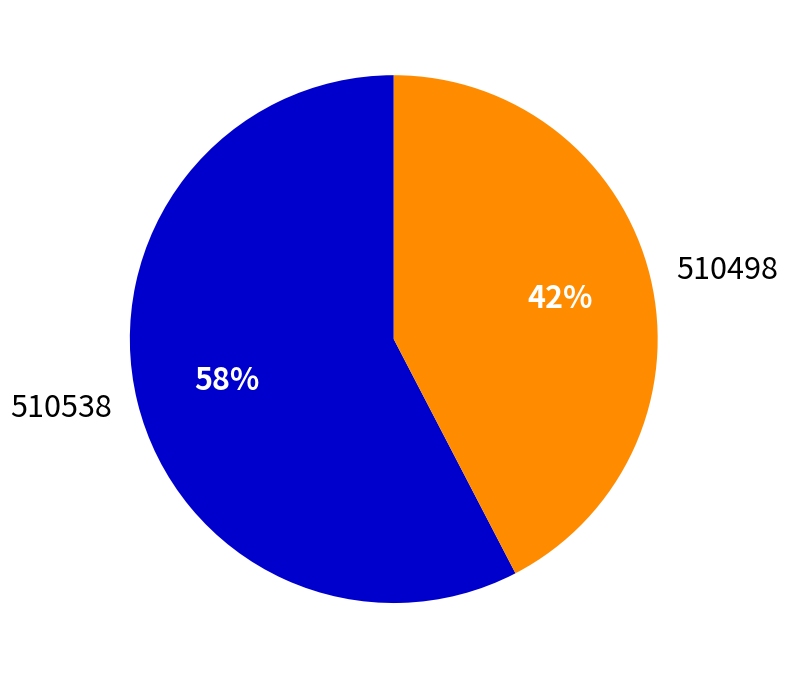

How many slices are in this pie chart?

2